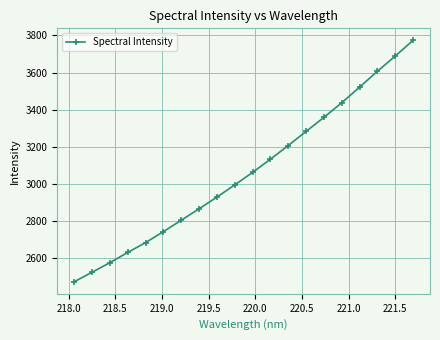

Is this an area chart (filled region under the line)?

No